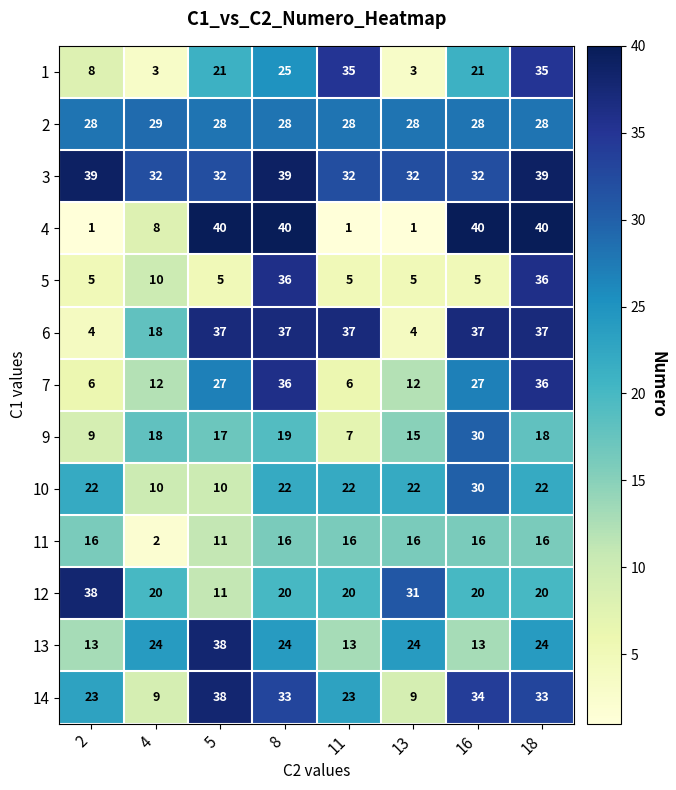

At 13, list the series in order from largest to smallest.

3, 12, 2, 13, 10, 11, 9, 7, 14, 5, 6, 1, 4